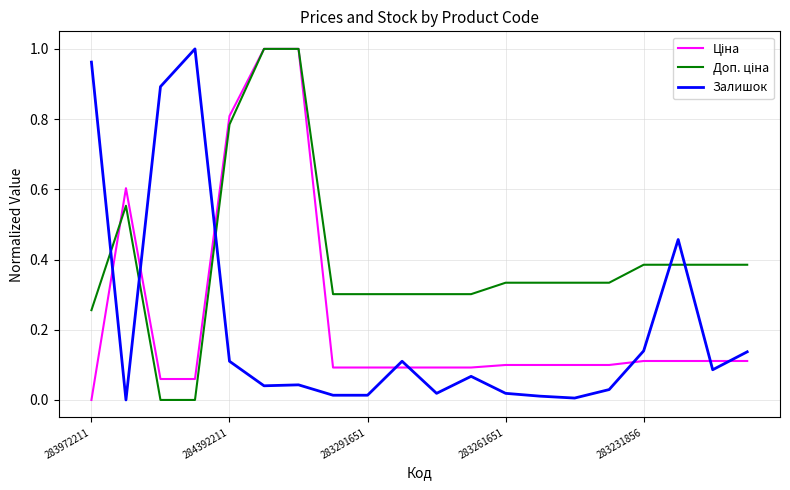

How many lines are shown in the chart?

3